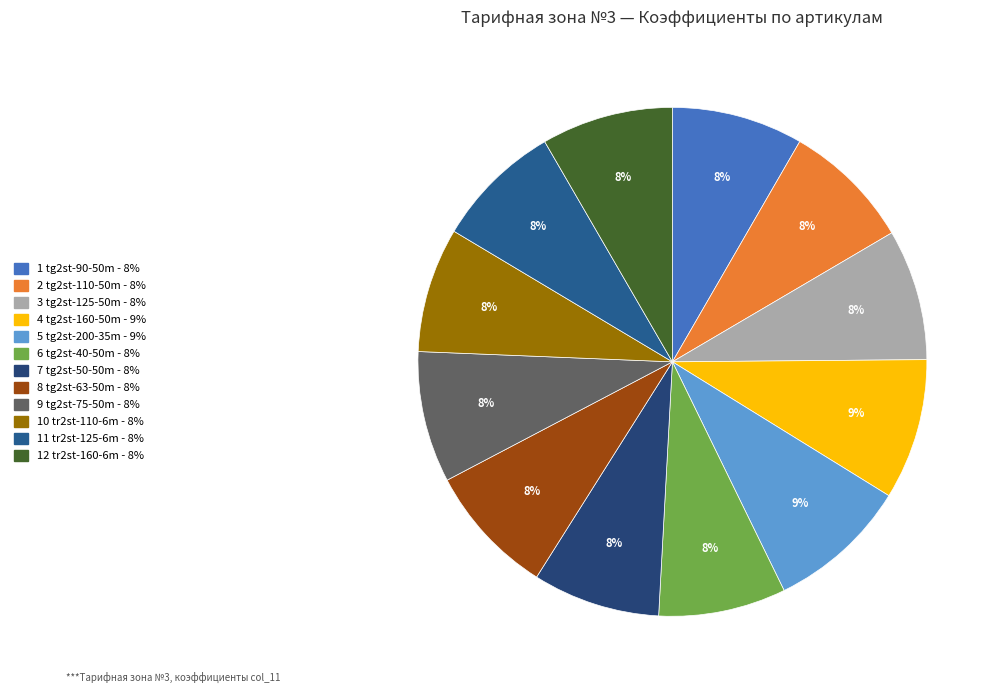

How many slices are in this pie chart?

12